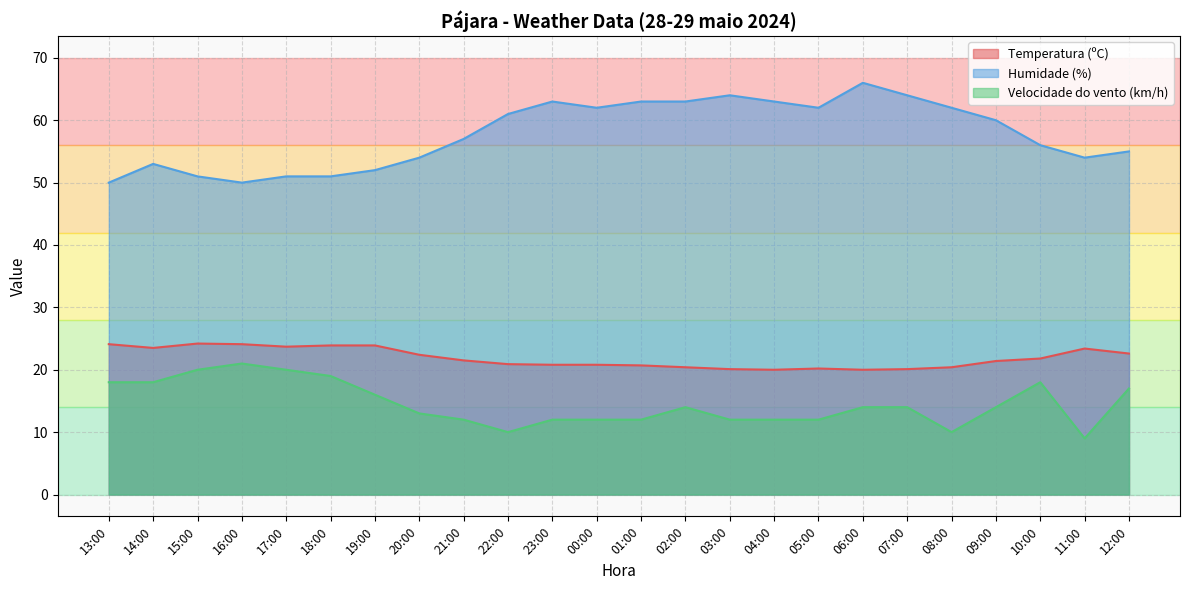

Reading left to right, transcribe all the data shown in this chart.

Temperatura (ºC): 13:00=24.1	14:00=23.5	15:00=24.2	16:00=24.1	17:00=23.7	18:00=23.9	19:00=23.9	20:00=22.4	21:00=21.5	22:00=20.9	23:00=20.8	00:00=20.8	01:00=20.7	02:00=20.4	03:00=20.1	04:00=20.0	05:00=20.2	06:00=20.0	07:00=20.1	08:00=20.4	09:00=21.4	10:00=21.8	11:00=23.4	12:00=22.6
Humidade (%): 13:00=50.0	14:00=53.0	15:00=51.0	16:00=50.0	17:00=51.0	18:00=51.0	19:00=52.0	20:00=54.0	21:00=57.0	22:00=61.0	23:00=63.0	00:00=62.0	01:00=63.0	02:00=63.0	03:00=64.0	04:00=63.0	05:00=62.0	06:00=66.0	07:00=64.0	08:00=62.0	09:00=60.0	10:00=56.0	11:00=54.0	12:00=55.0
Velocidade do vento (km/h): 13:00=18.0	14:00=18.0	15:00=20.0	16:00=21.0	17:00=20.0	18:00=19.0	19:00=16.0	20:00=13.0	21:00=12.0	22:00=10.0	23:00=12.0	00:00=12.0	01:00=12.0	02:00=14.0	03:00=12.0	04:00=12.0	05:00=12.0	06:00=14.0	07:00=14.0	08:00=10.0	09:00=14.0	10:00=18.0	11:00=9.0	12:00=17.0